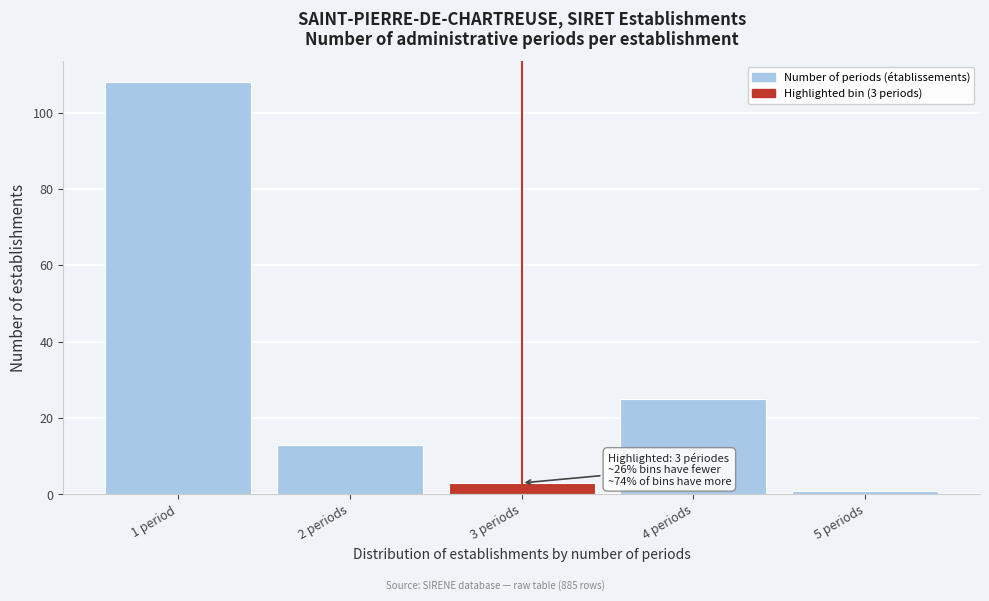

Reading left to right, what are all the values shown in this chart?

1 period=108	2 periods=13	3 periods=3	4 periods=25	5 periods=1